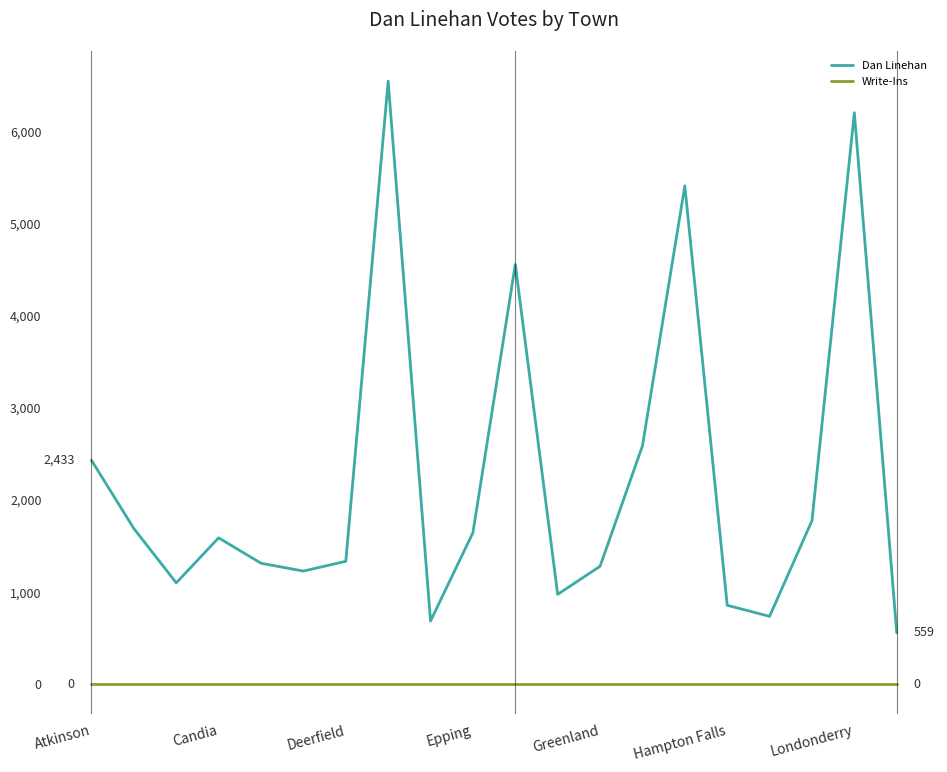

What is the maximum value shown in the chart?

6554